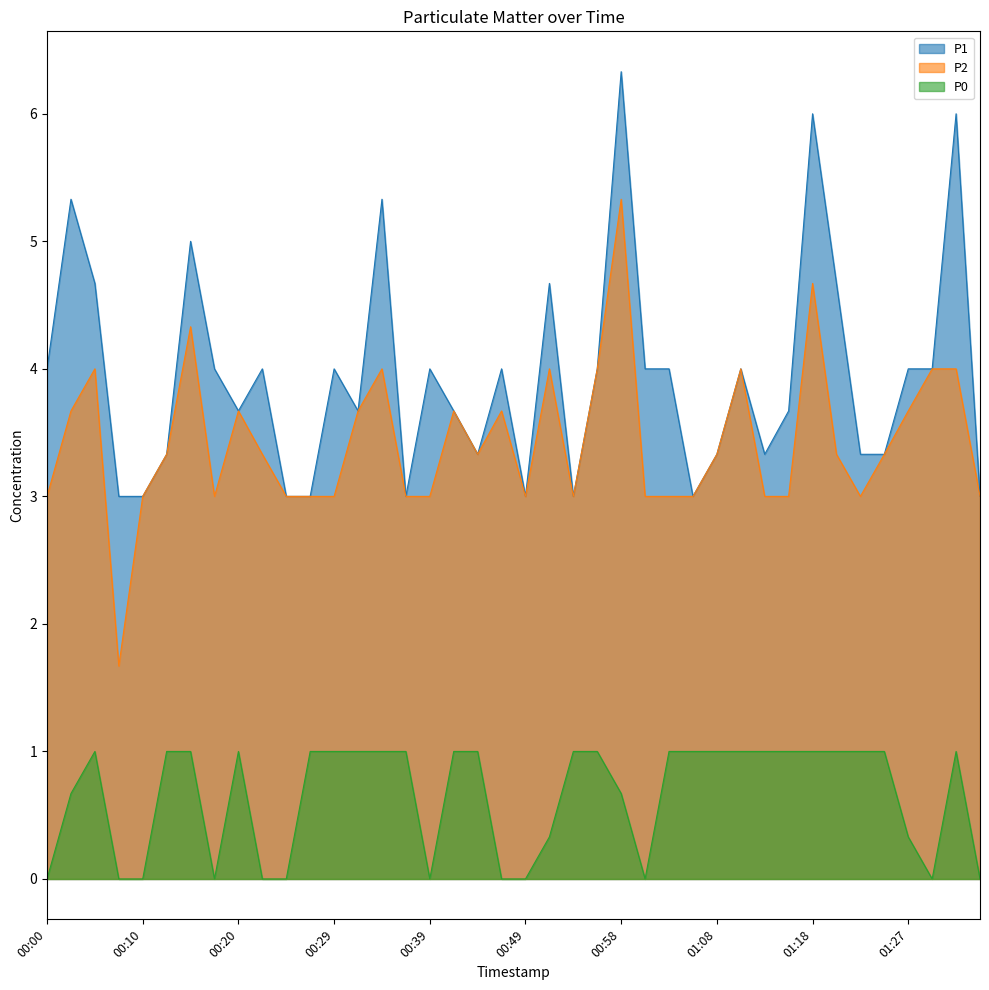

At which label does P1 first exceed 4?

00:03